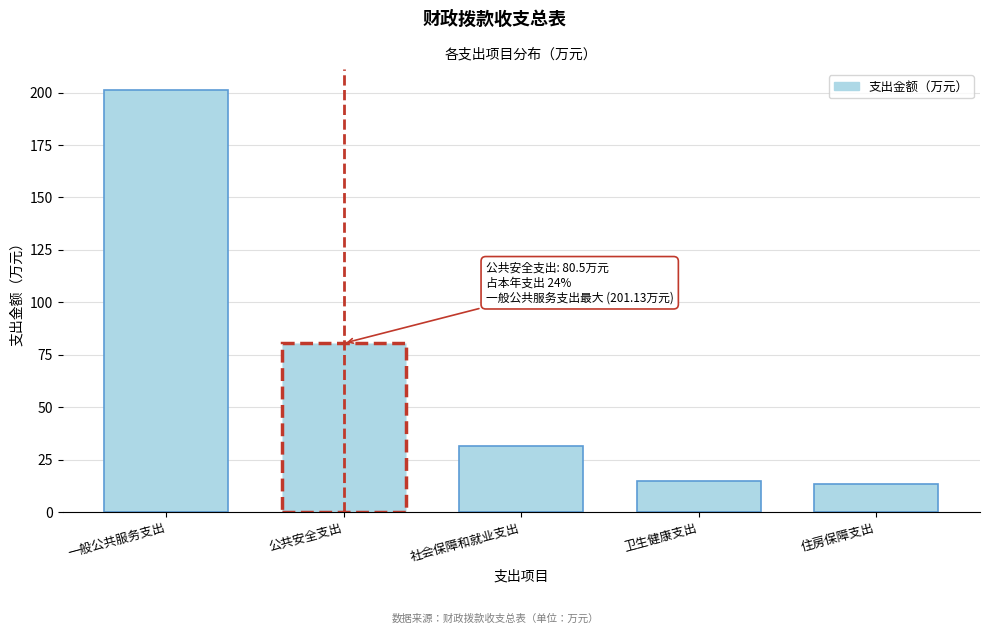

Approximately how many times larger is the value at 公共安全支出 compared to 卫生健康支出?

5.4